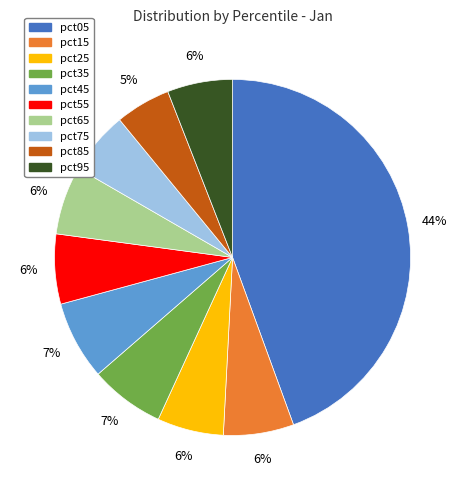

Does any single category account for the majority?

No